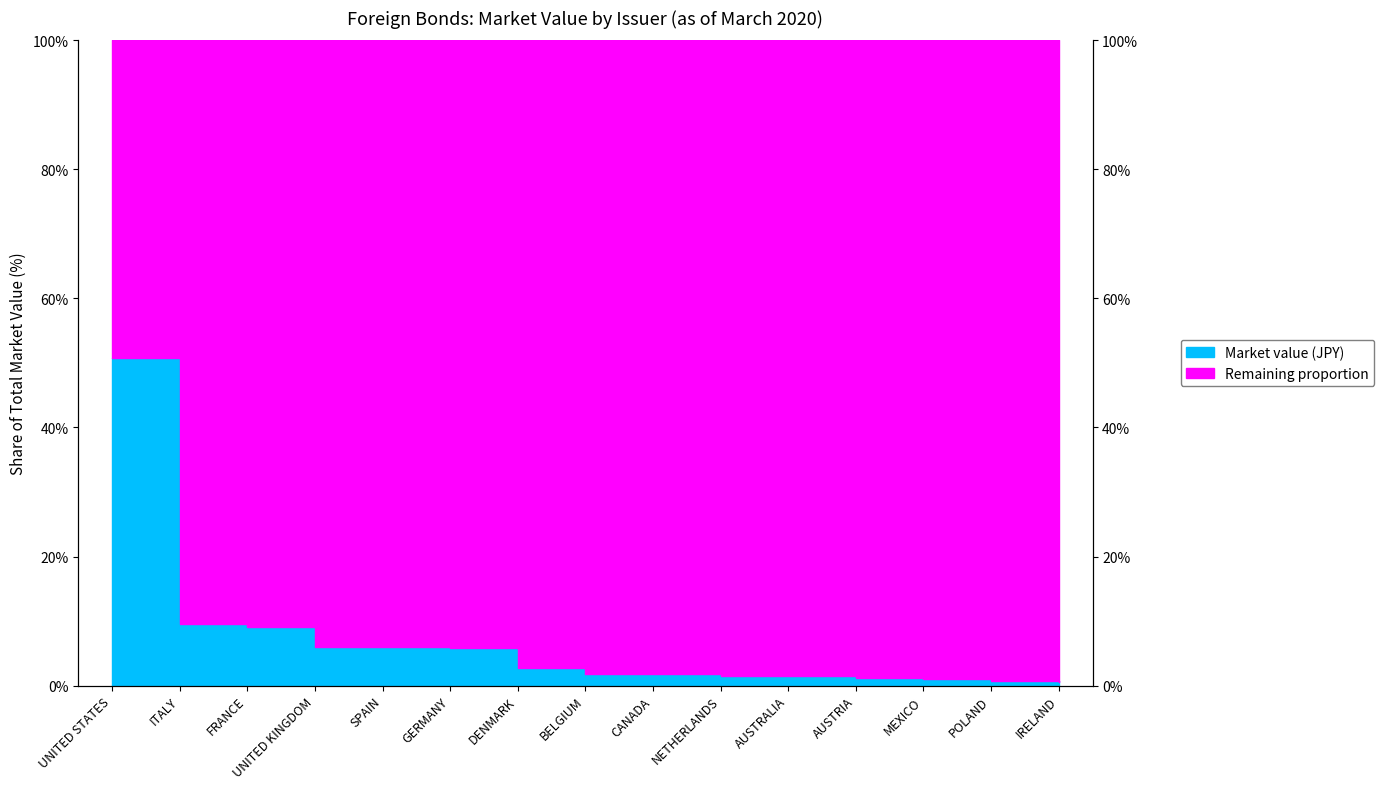

What is the label of the 10th point from the right?

GERMANY